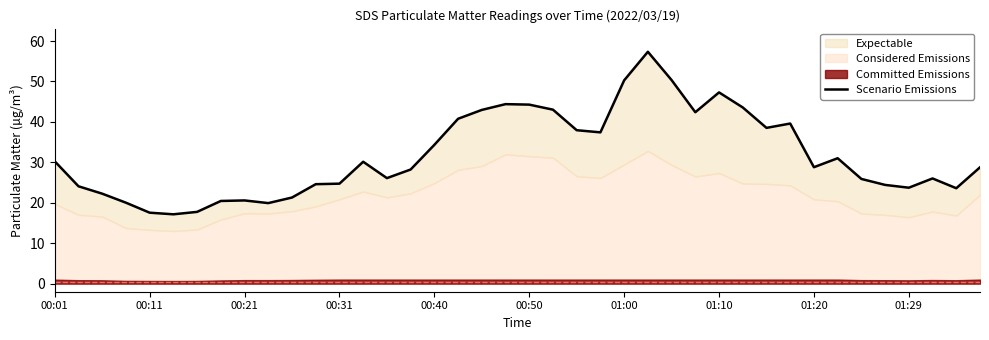

Reading left to right, transcribe all the data shown in this chart.

30.2	24.1	22.2	20.0	17.6	17.1	17.8	20.4	20.6	19.9	21.3	24.6	24.7	30.1	26.1	28.2	34.3	40.8	43.0	44.4	44.3	43.0	38.0	37.4	50.3	57.4	50.4	42.4	47.3	43.6	38.5	39.6	28.8	31.0	25.9	24.4	23.7	26.0	23.6	28.8